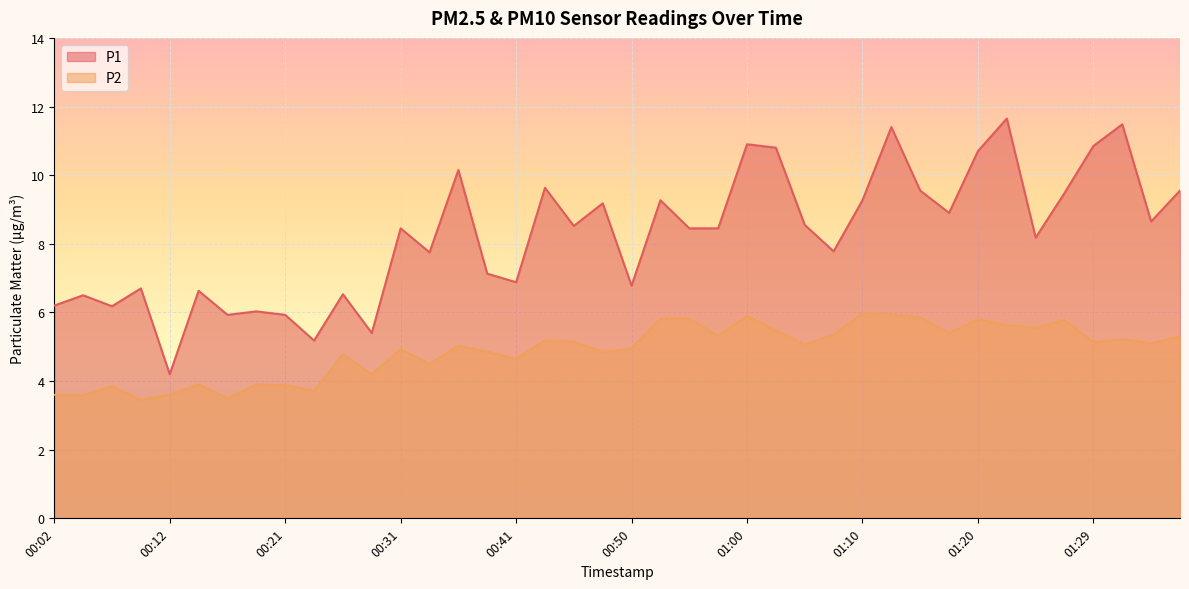

What is the average value of the P1 series?

8.2